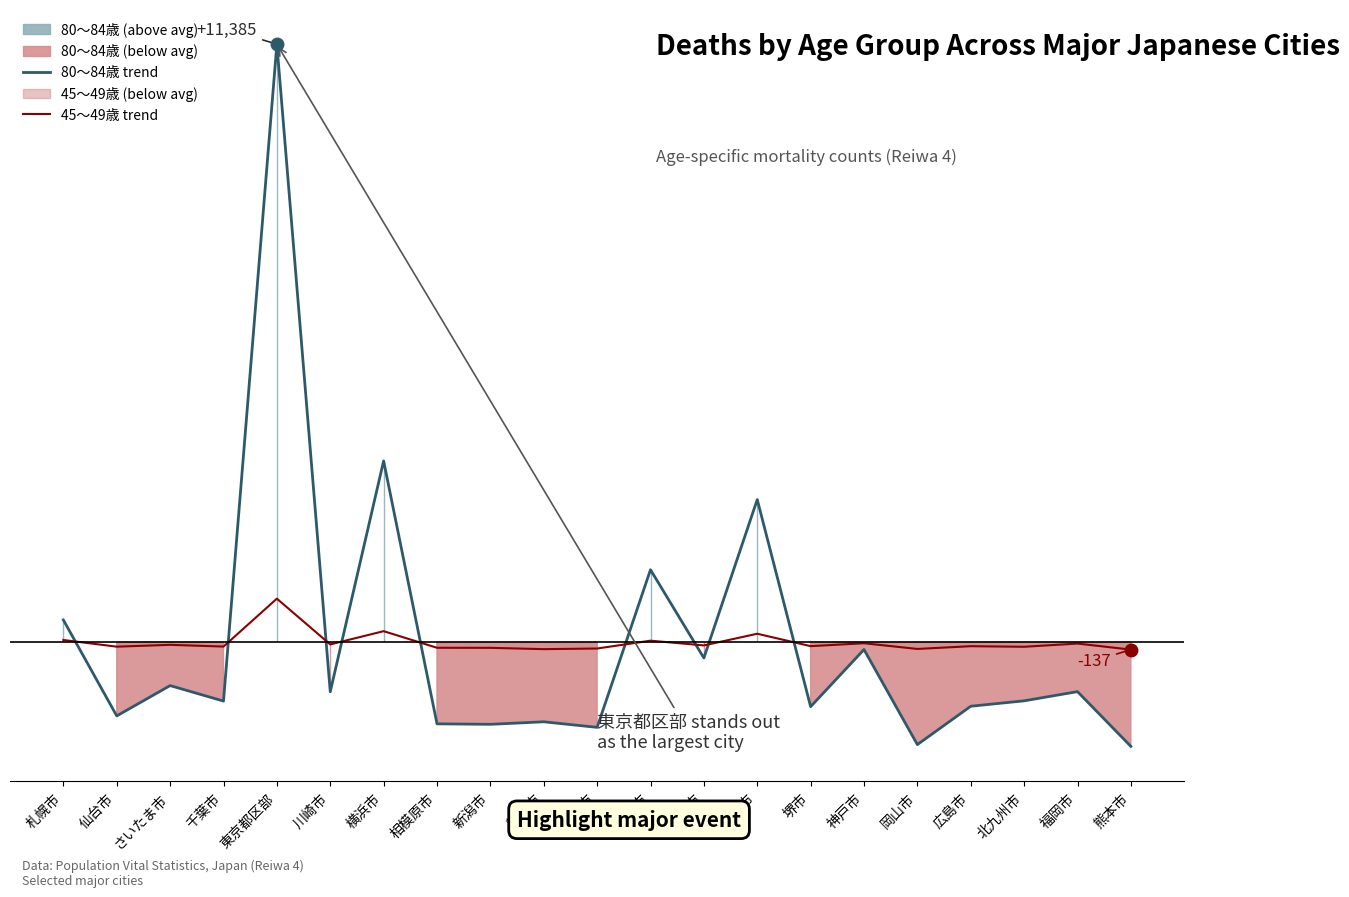

List the labels in order of 45～49歳 trend value, largest first.

東京都区部, 横浜市, 大阪市, 札幌市, 名古屋市, 神戸市, 福岡市, 川崎市, さいたま市, 京都市, 堺市, 広島市, 千葉市, 仙台市, 北九州市, 相模原市, 新潟市, 浜松市, 岡山市, 静岡市, 熊本市